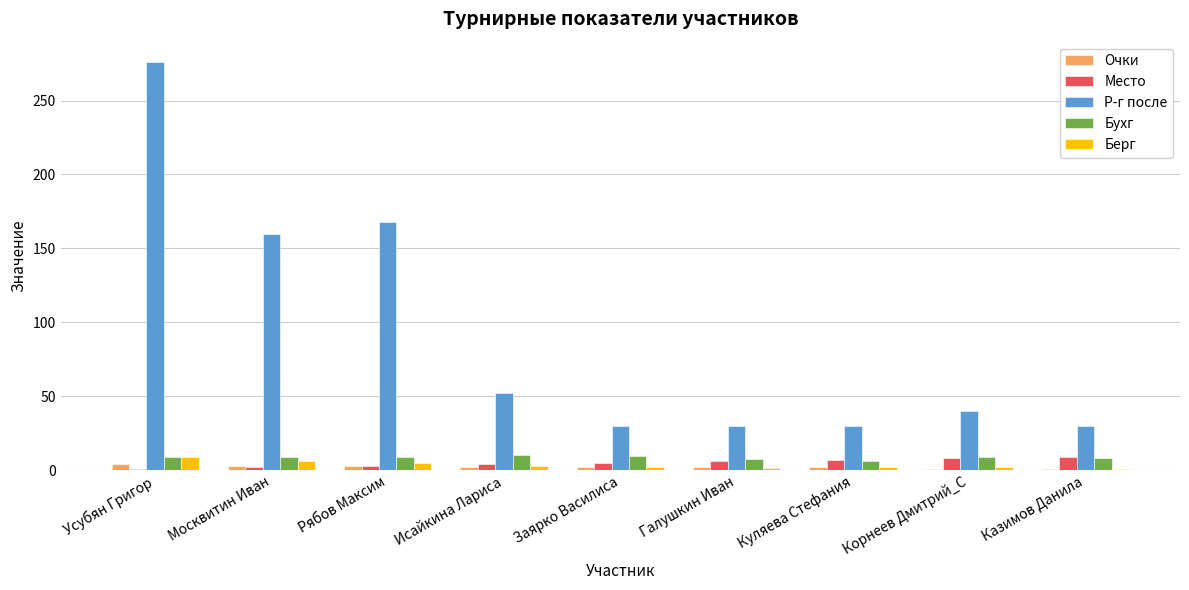

Where does the Очки series first go above 2?

Усубян Григор